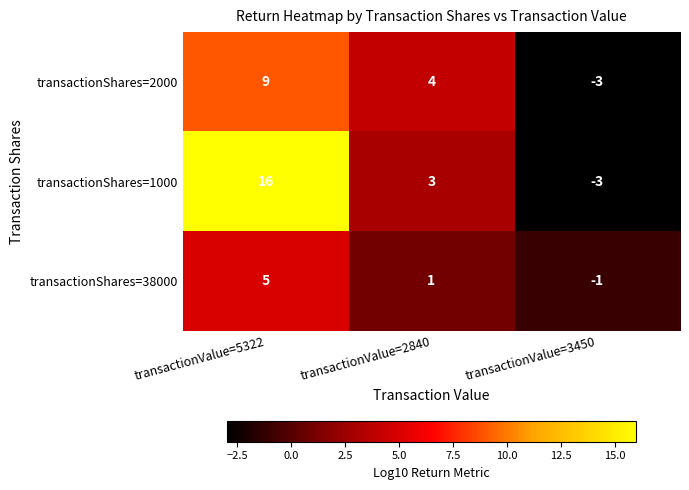

List the labels in order of transactionShares=2000 value, largest first.

transactionValue=5322, transactionValue=2840, transactionValue=3450